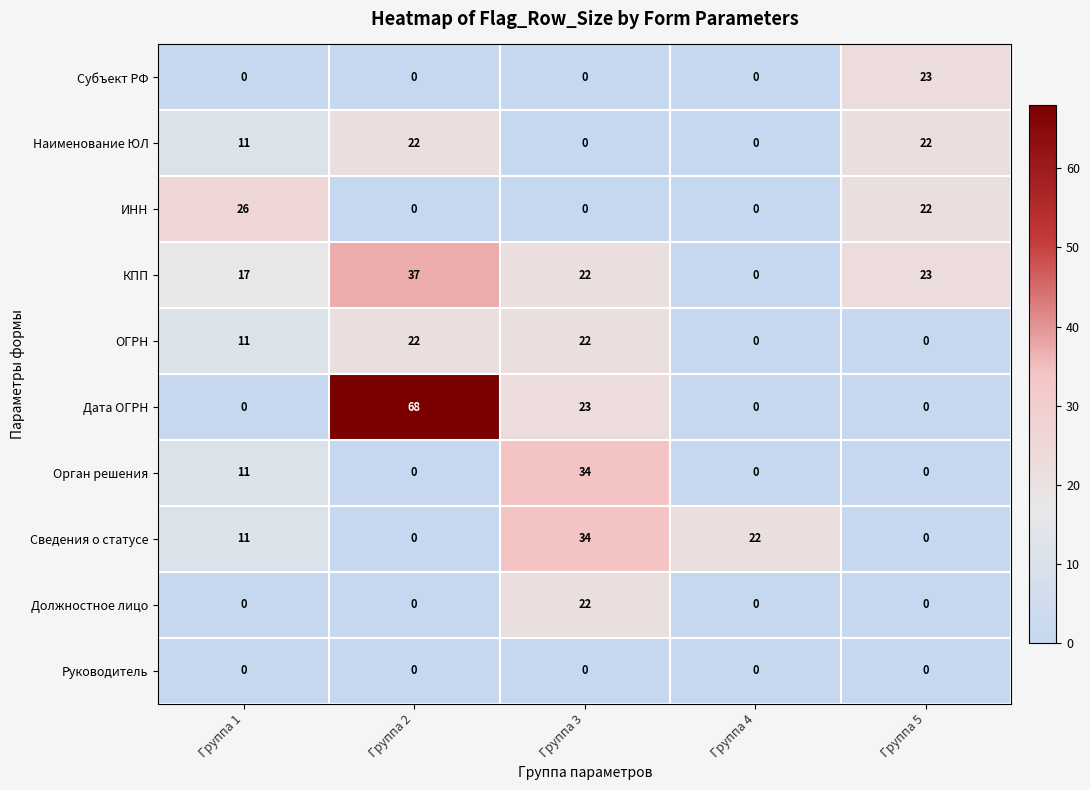

What is the greatest value displayed?

68